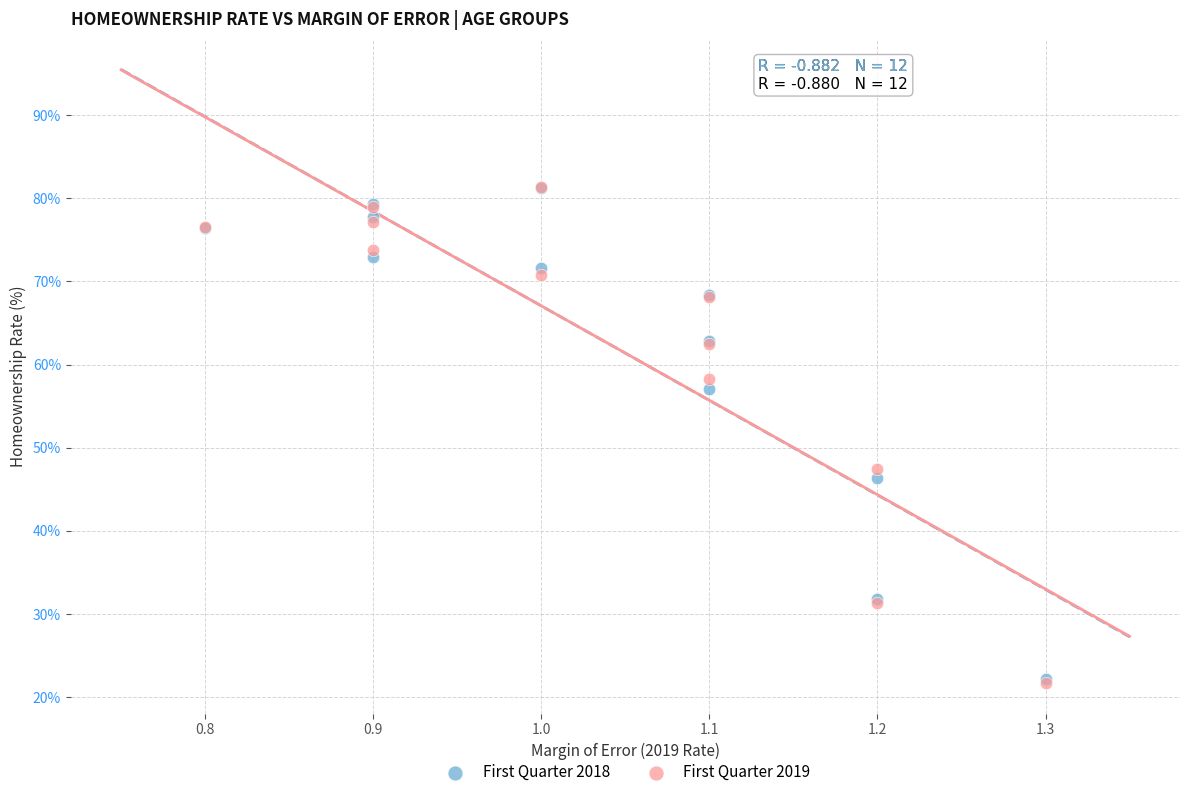

What are all the series names shown in the legend?

First Quarter 2018, First Quarter 2019